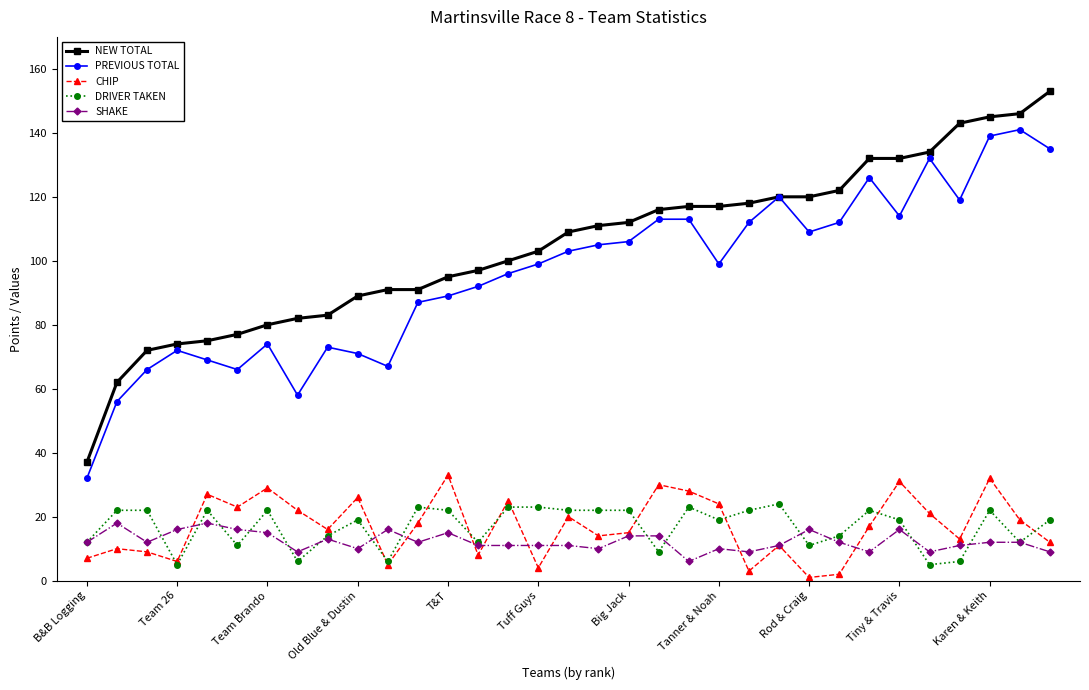

What is the maximum value for SHAKE?

18